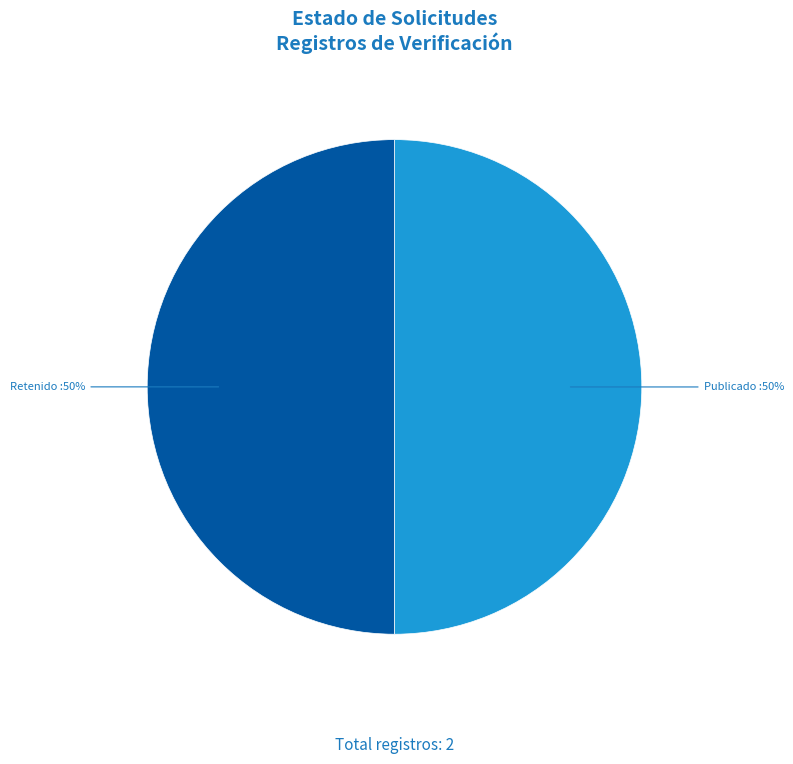

To the nearest percent, what is the average slice percentage?

50%